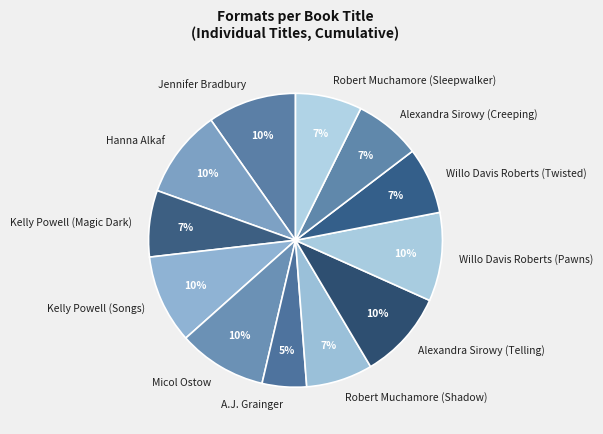

Does any single category account for the majority?

No